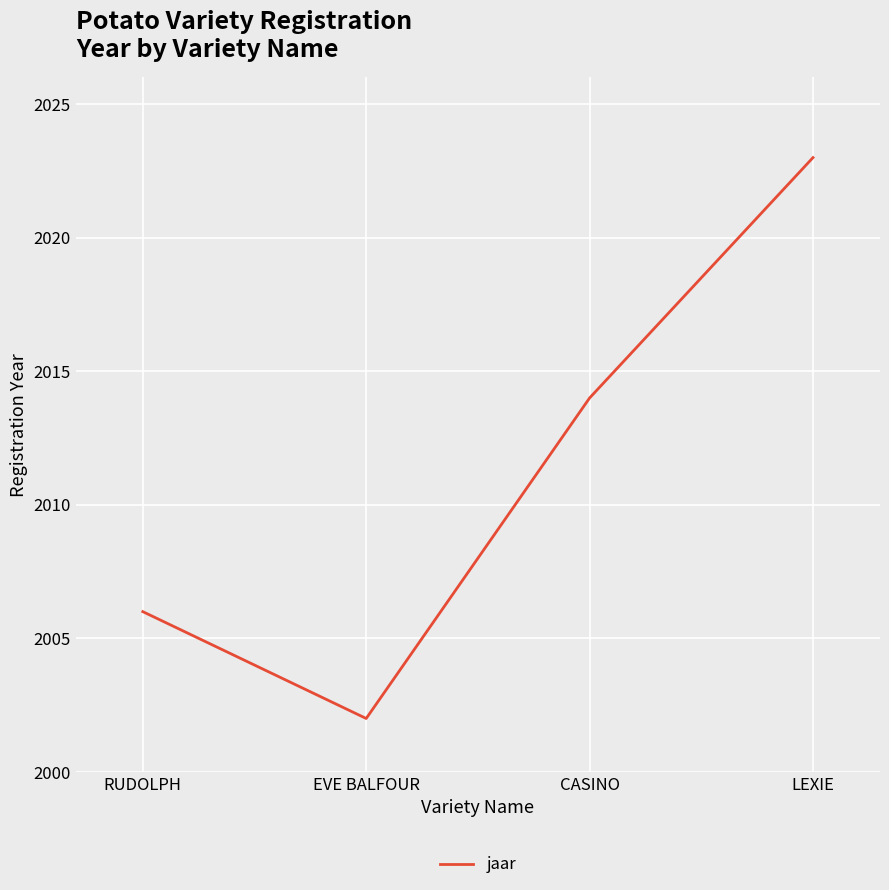

True or false: the data has more than 2 interior local peaks.

False